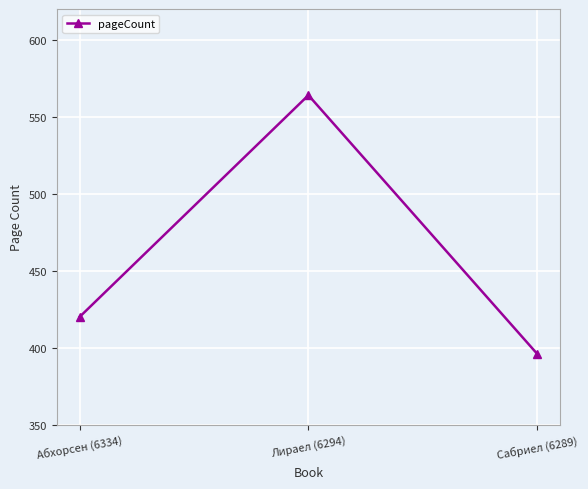

What position from the right is Сабриел (6289)?

1